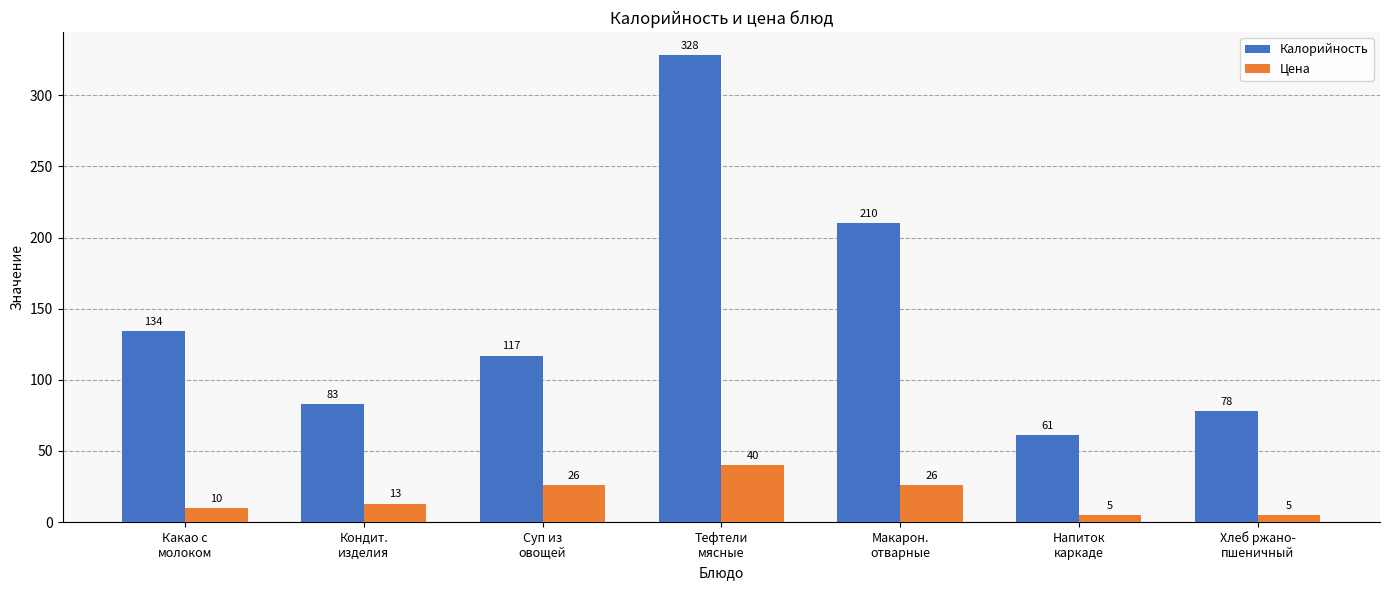

What is the difference between the highest and lowest values at Макарон.
отварные?

184